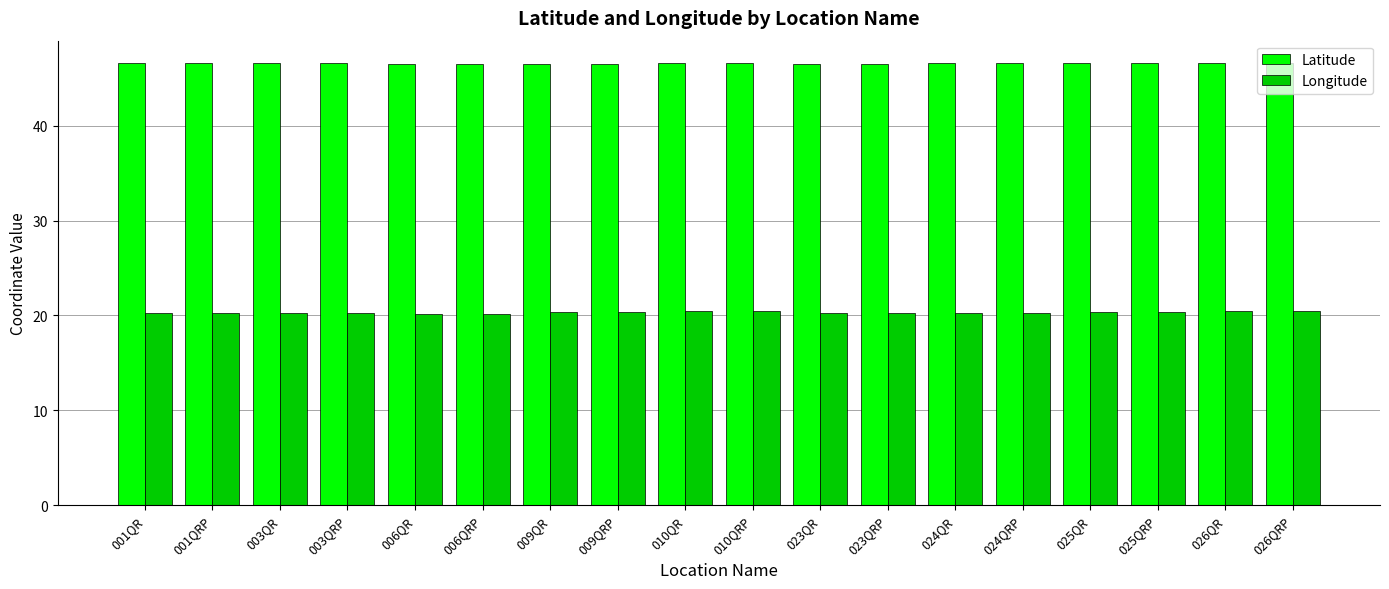

What is the average value of the Longitude series?

20.3